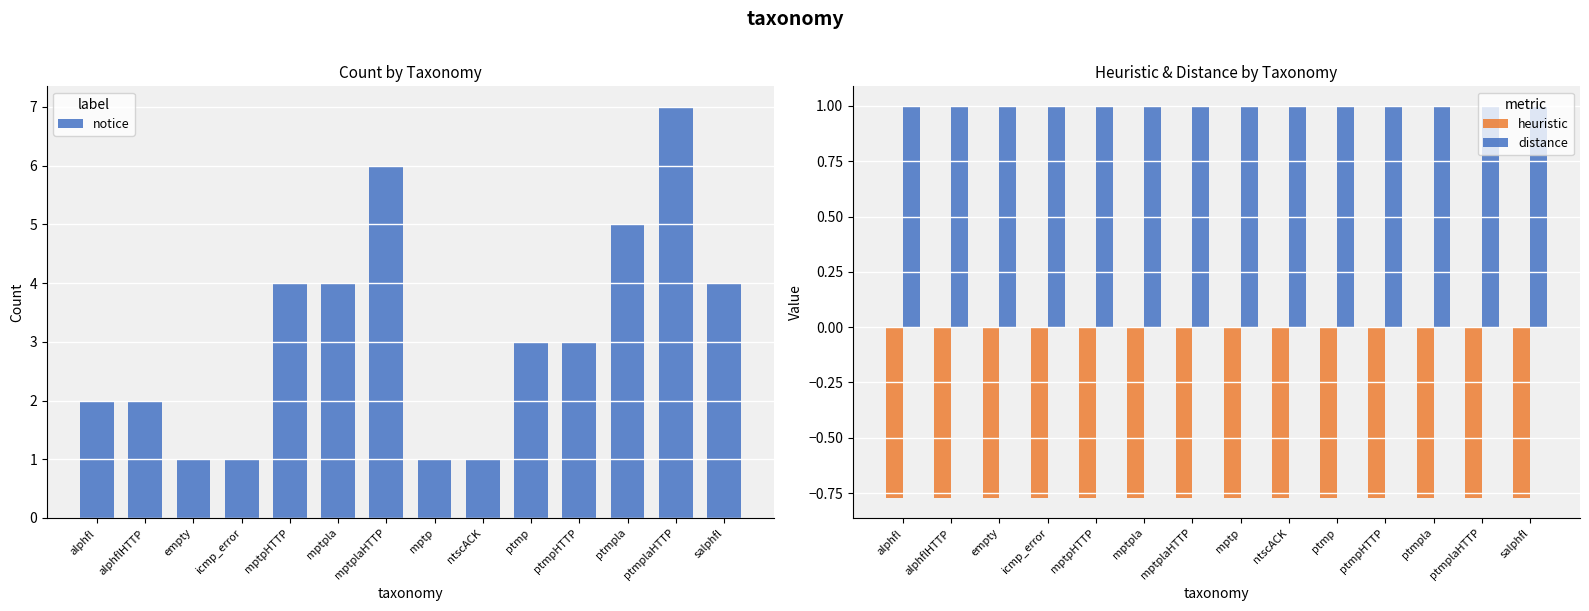

What is the lowest value of the heuristic series?

-0.8